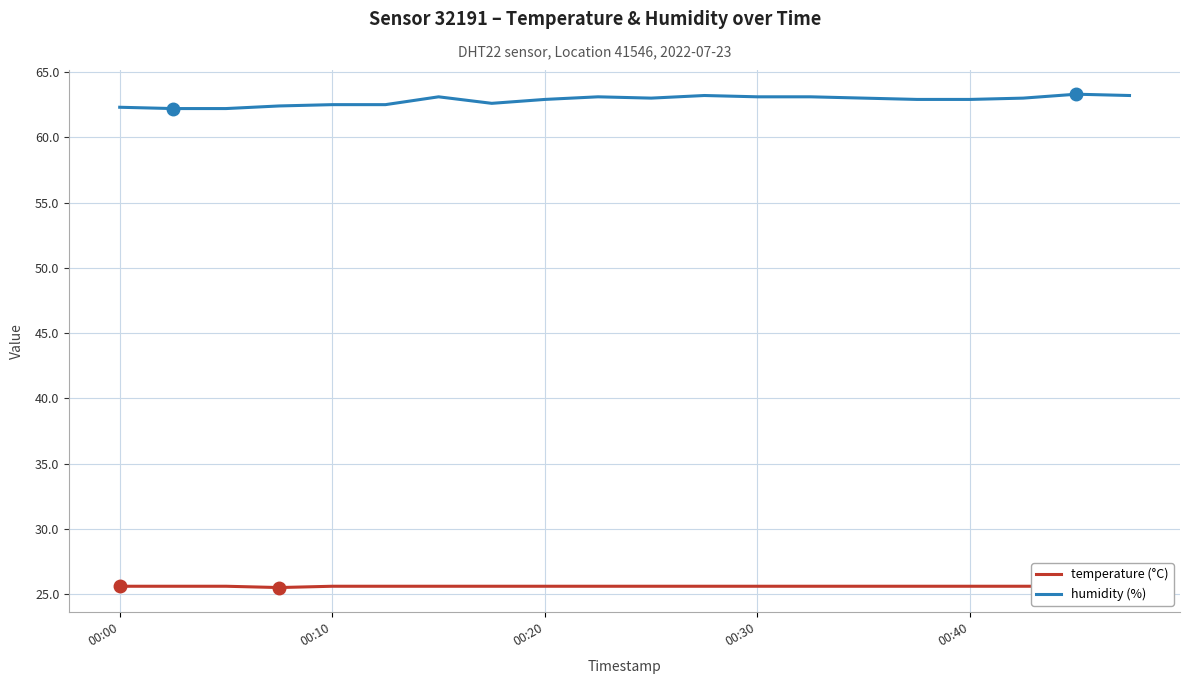

What is the maximum value for humidity (%)?

63.3